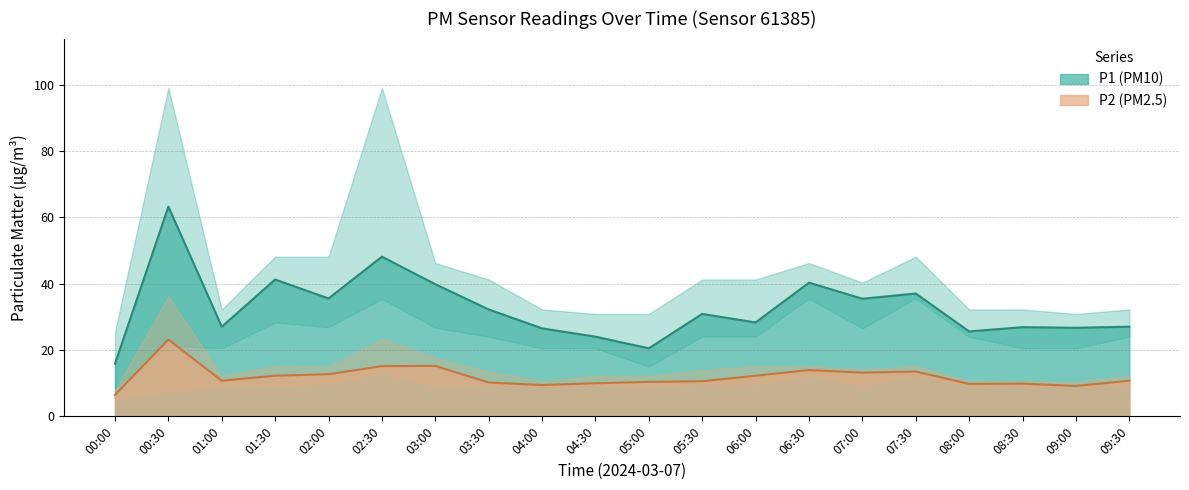

What is the minimum value shown in the chart?

6.5